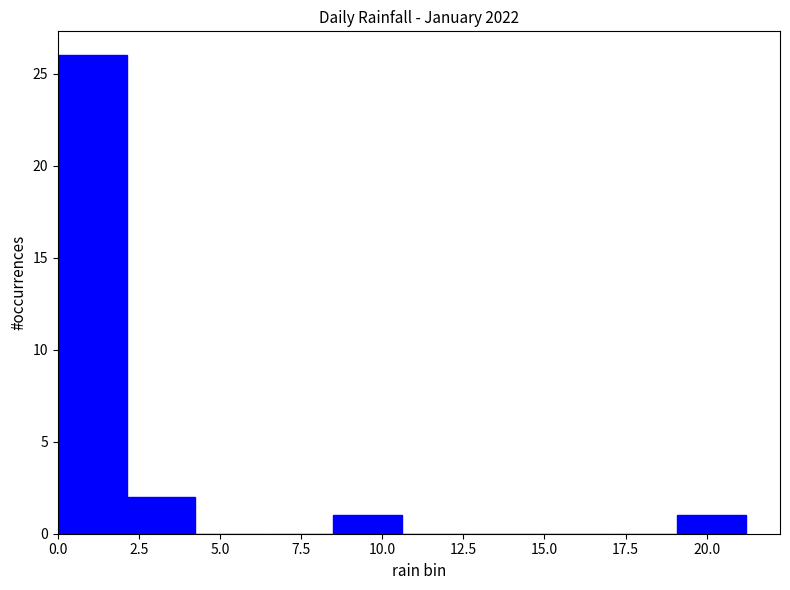

What is the height of the bar covering 0.0 to 2.0 on the x-axis? Neither the bar edges nor the heights are printed on the chart, so give them approximately, as read against the axes.

26